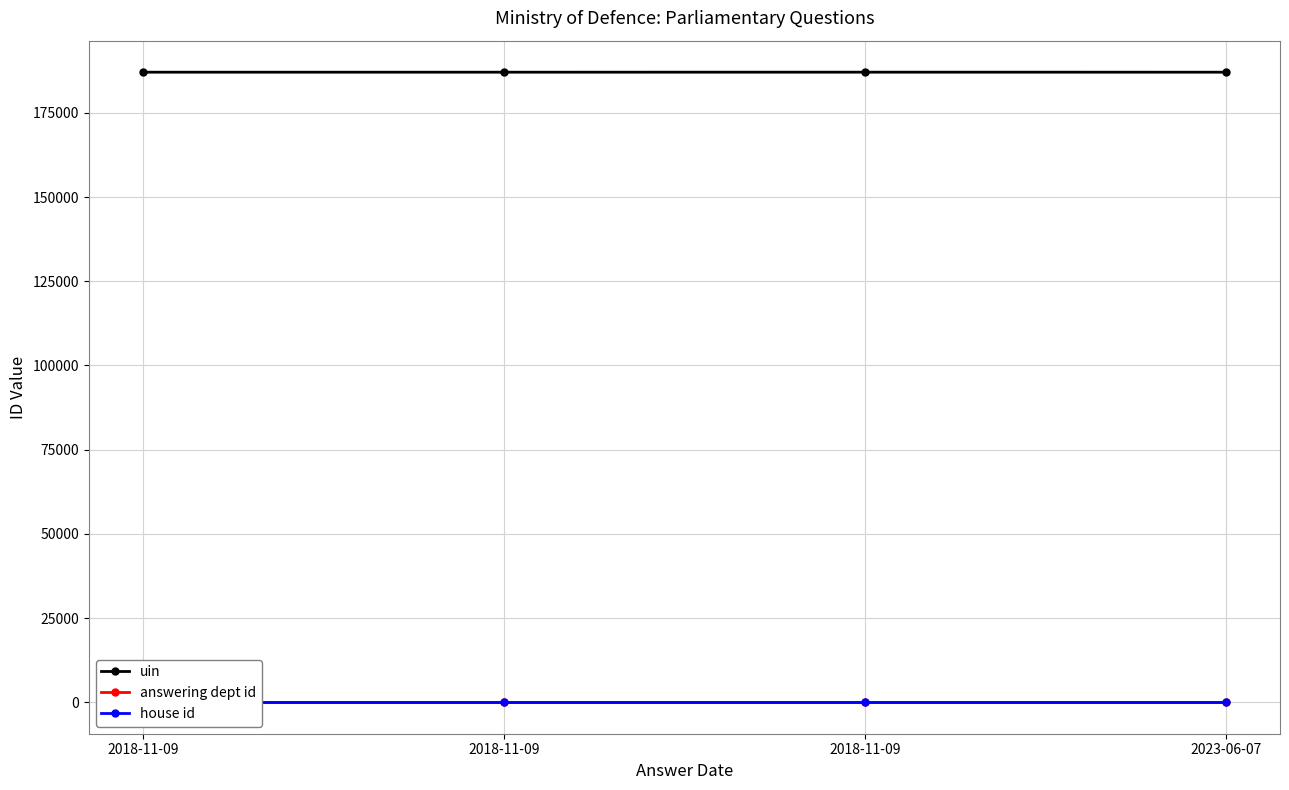

Reading right to left, transcribe all the data shown in this chart.

uin: 187106	187112	187106	187105
answering dept id: 11	11	11	11
house id: 1	1	1	1